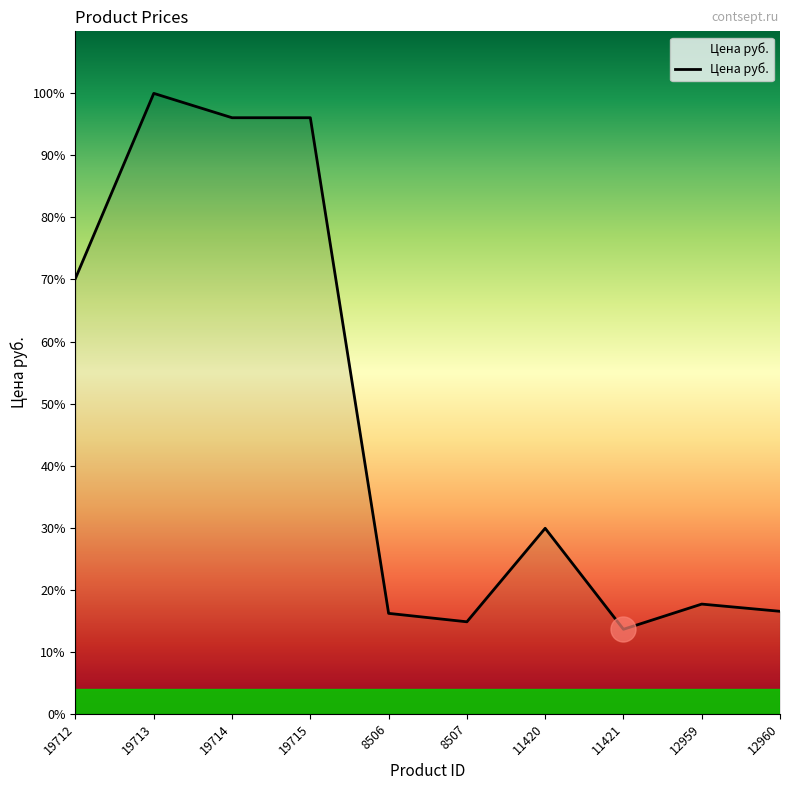

Does the chart display data point markers on the line(s)?

No